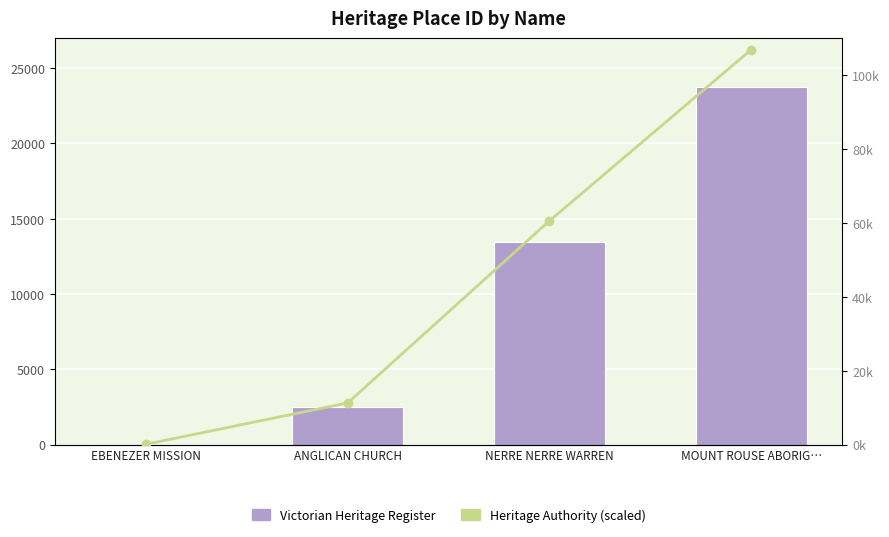

Rank the series by their average value, from highest to lowest.

Heritage Authority (scaled), Victorian Heritage Register